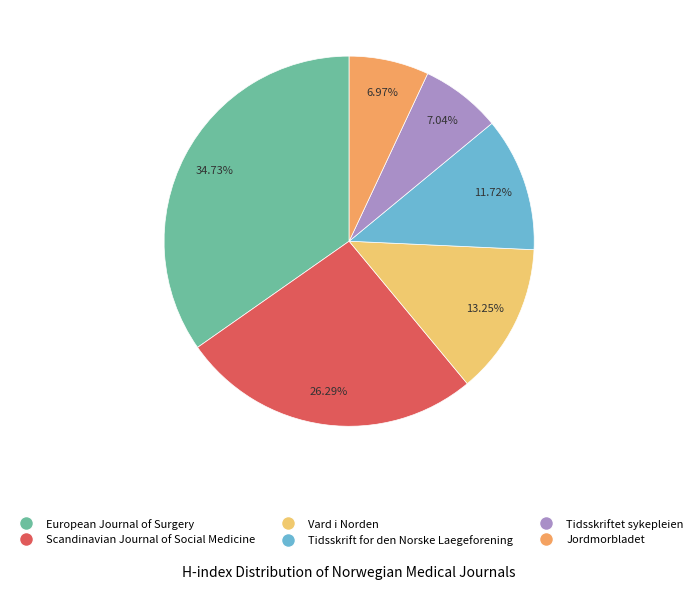

To the nearest percent, what is the average slice percentage?

17%